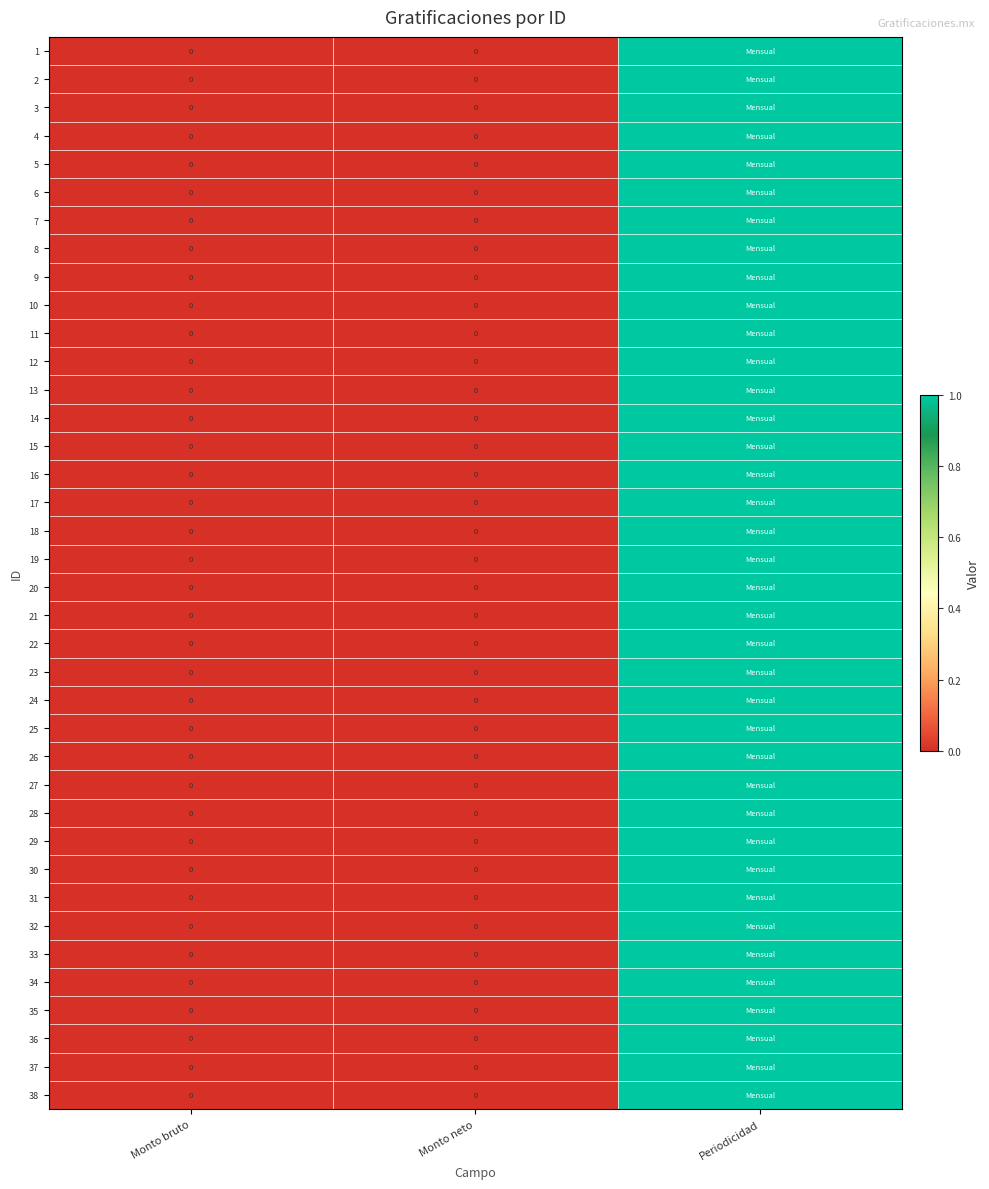

What is the difference between the maximum and second lowest values in the 20 series?

1